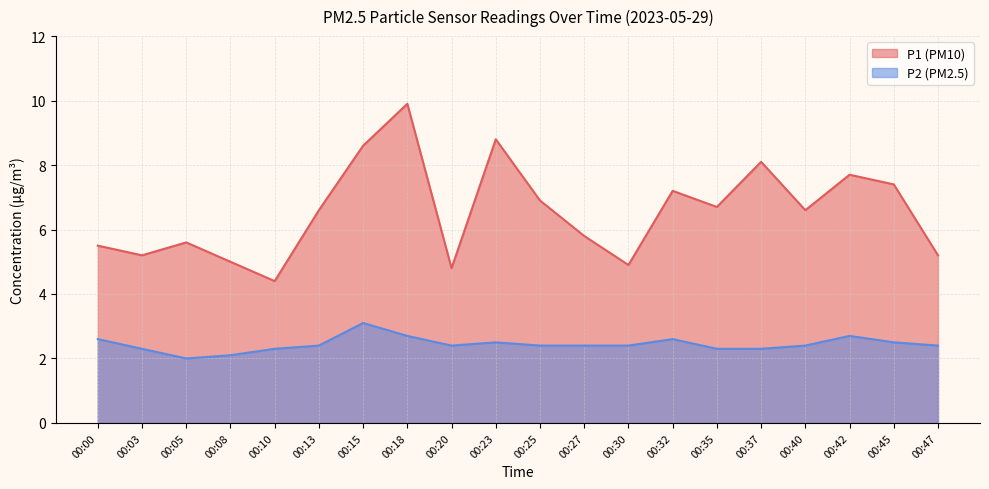

At which category does the chart reach its peak across all series?

00:18